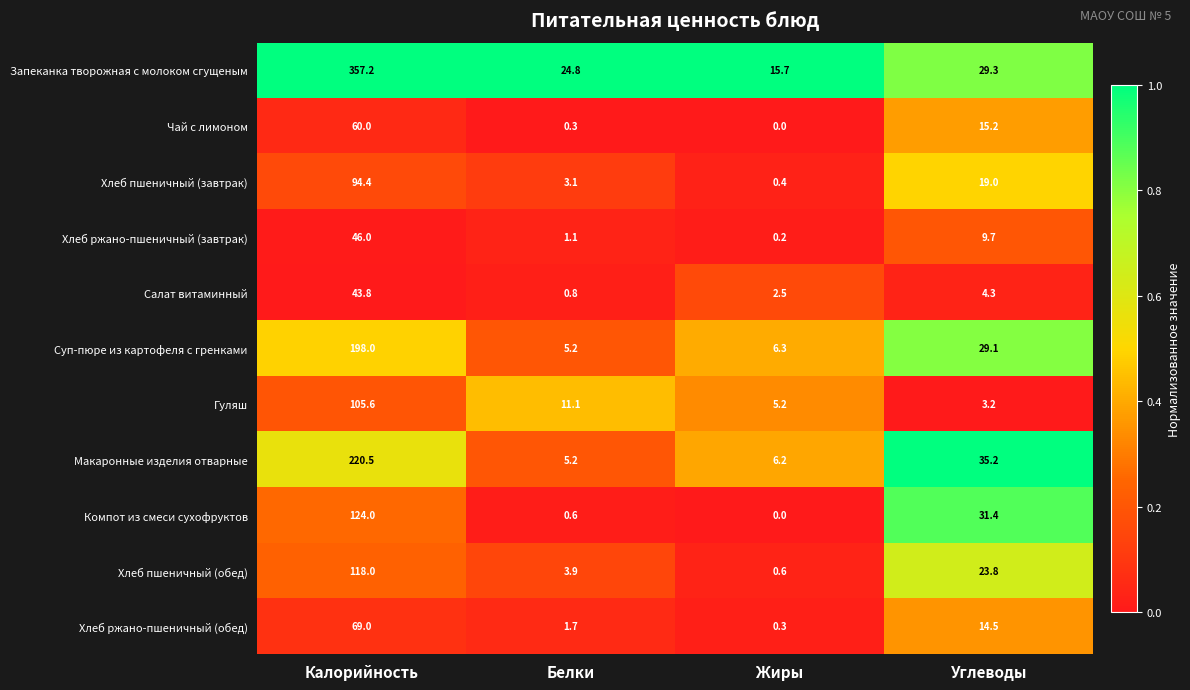

What is the difference between the Хлеб ржано-пшеничный (завтрак) values at Углеводы and Белки?

8.6